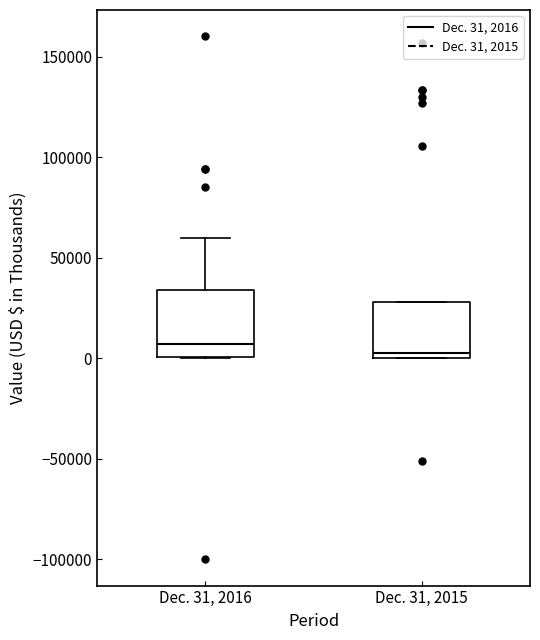

Reading left to right, transcribe this box plot: for each box, give where its median line is, the range the box spans, and where its two whiskers end, as read against the y-axis. The values are not printed on the chart, so give them approximately, as read against the axis.

Dec. 31, 2016: median 5000, box 0 to 35000, whiskers 0 to 60000
Dec. 31, 2015: median 5000, box 0 to 30000, whiskers 0 to 30000